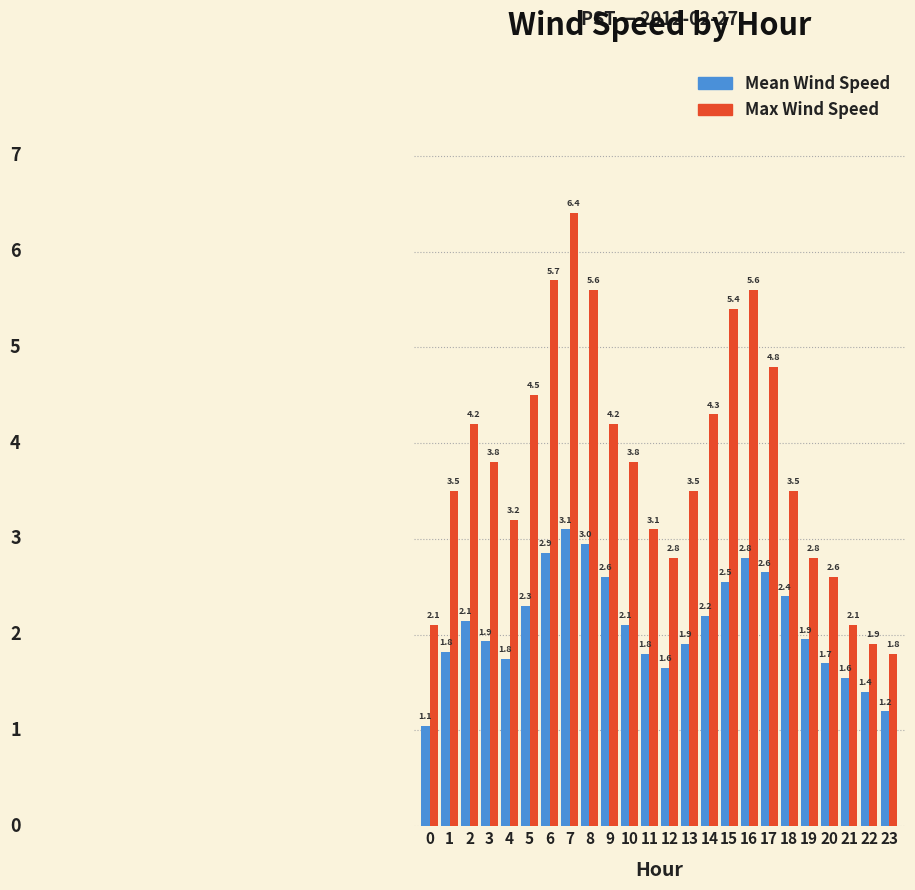

True or false: Mean Wind Speed has a value of 2.6 at 17.

True